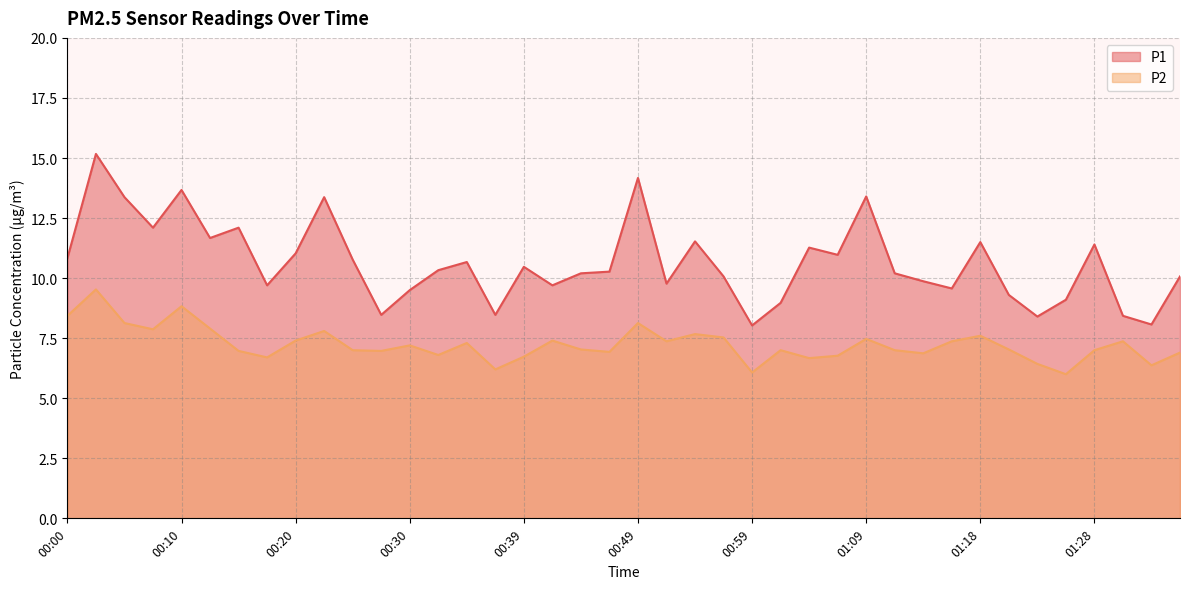

What is the difference between the highest and lowest values at 01:36?

3.2